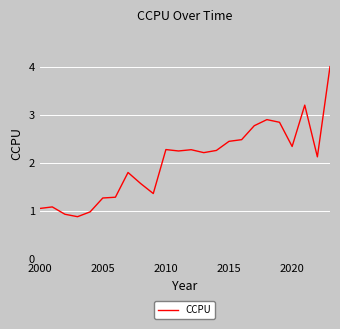

What is the minimum value shown in the chart?

0.9